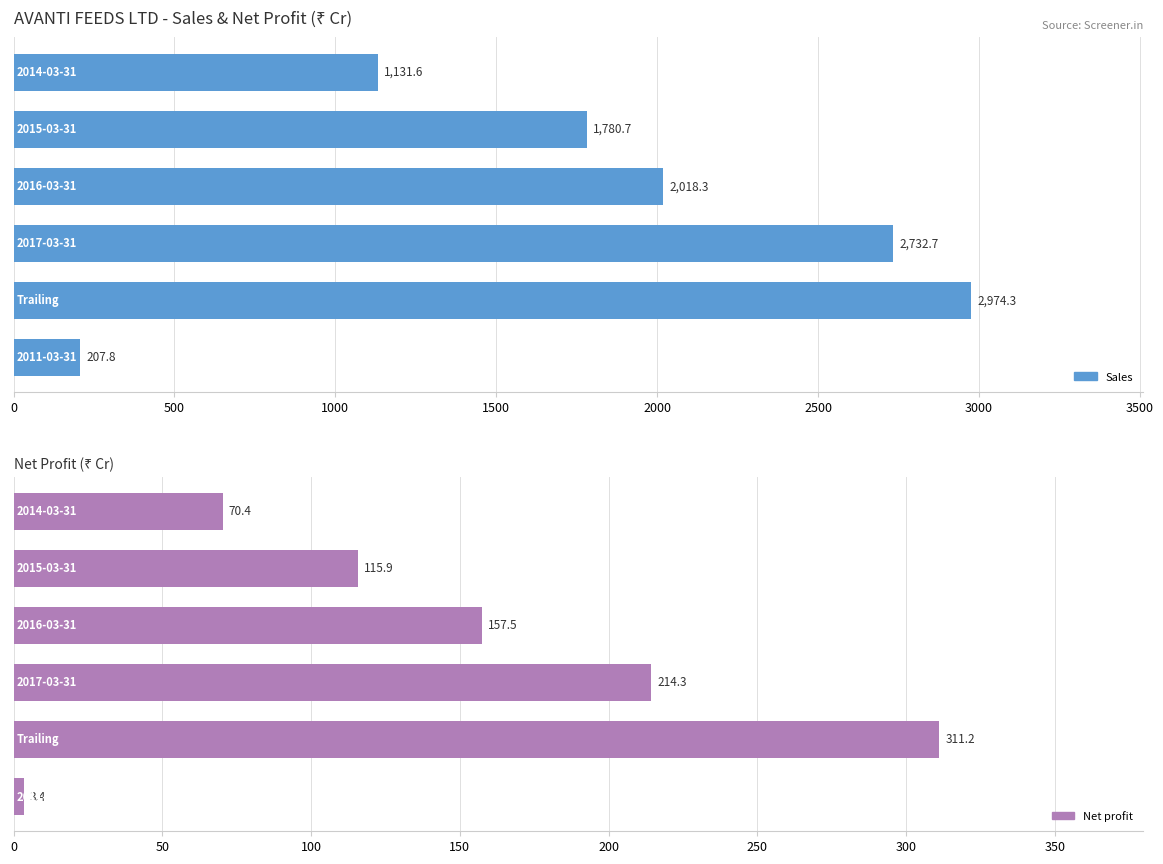

What is the difference between the second highest and minimum values in the Net profit series?

210.9